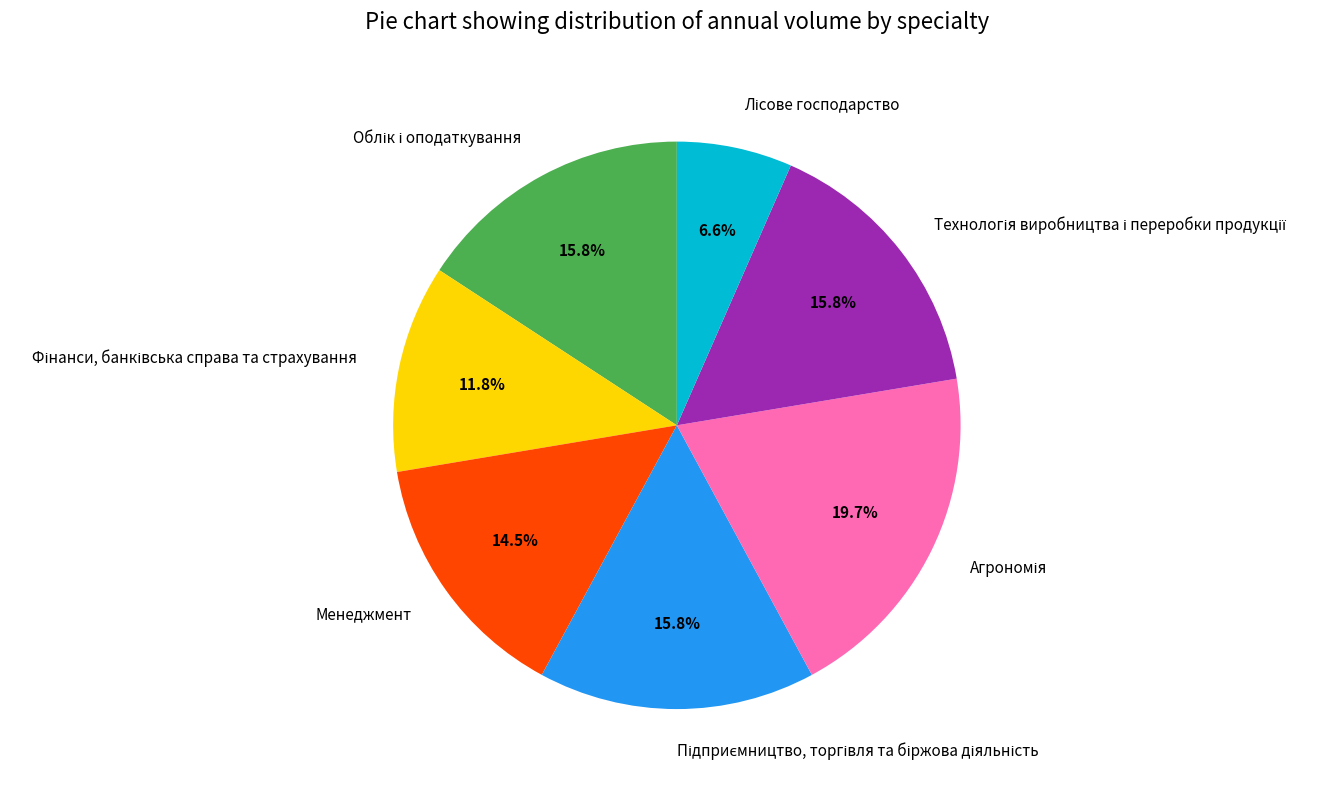

Is there any slice that represents more than half of the pie?

No